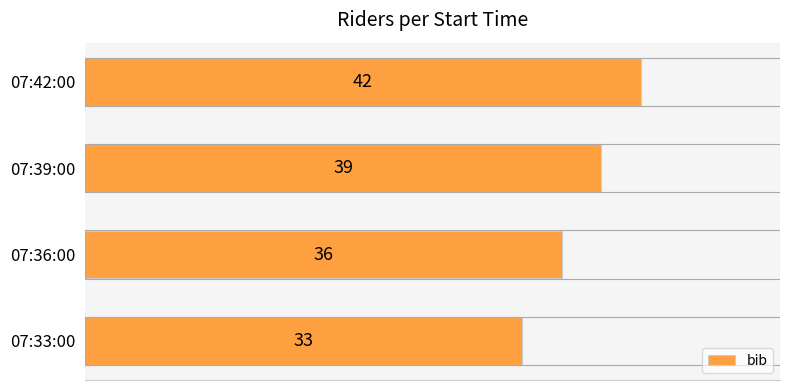

Between 07:42:00 and 07:33:00, which is larger?

07:42:00